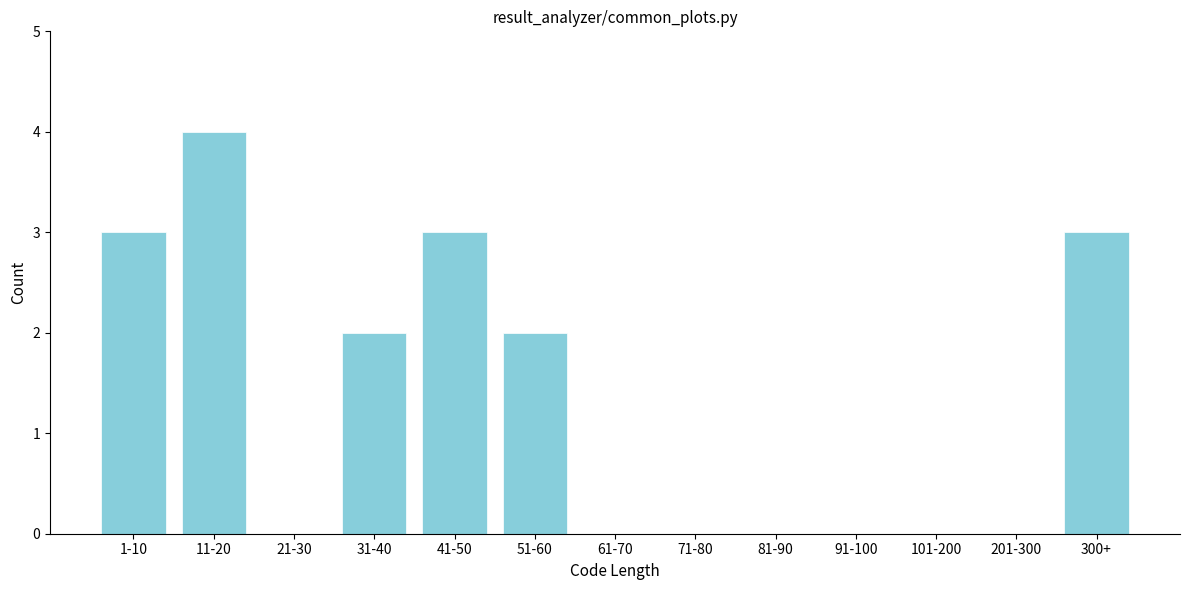

Reading left to right, transcribe all the data shown in this chart.

1-10=3	11-20=4	21-30=0	31-40=2	41-50=3	51-60=2	61-70=0	71-80=0	81-90=0	91-100=0	101-200=0	201-300=0	300+=3